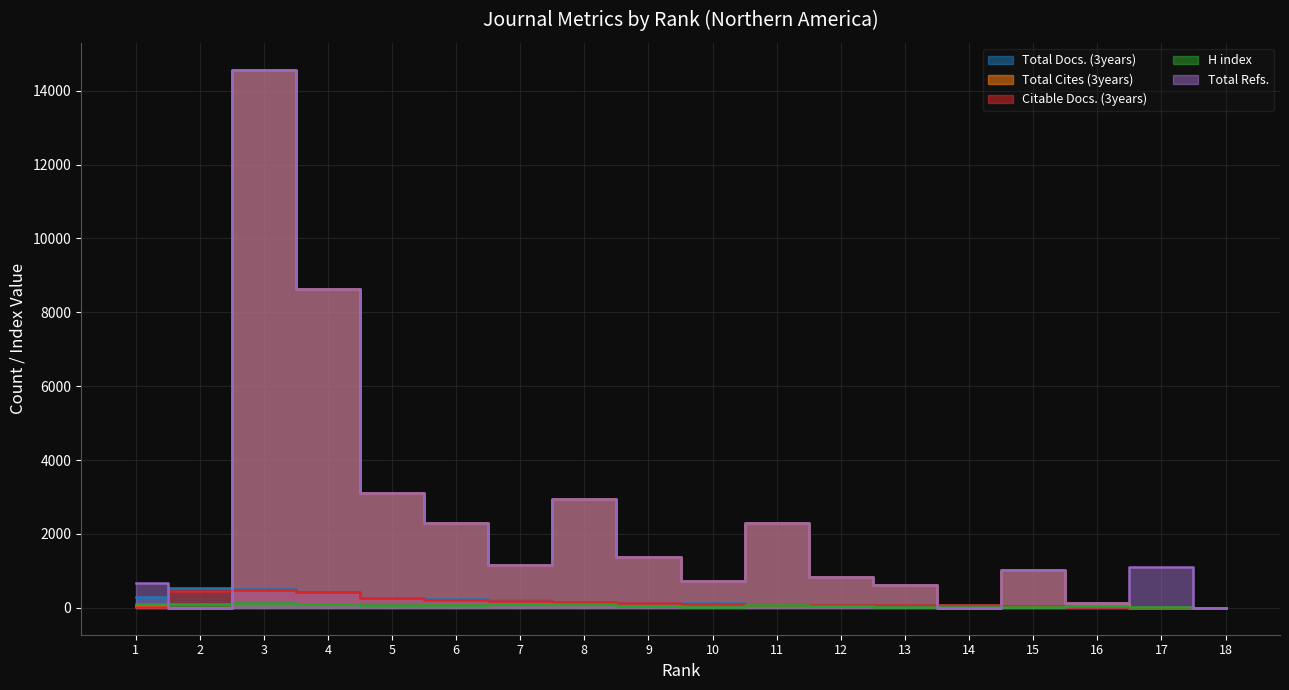

How many lines are shown in the chart?

5